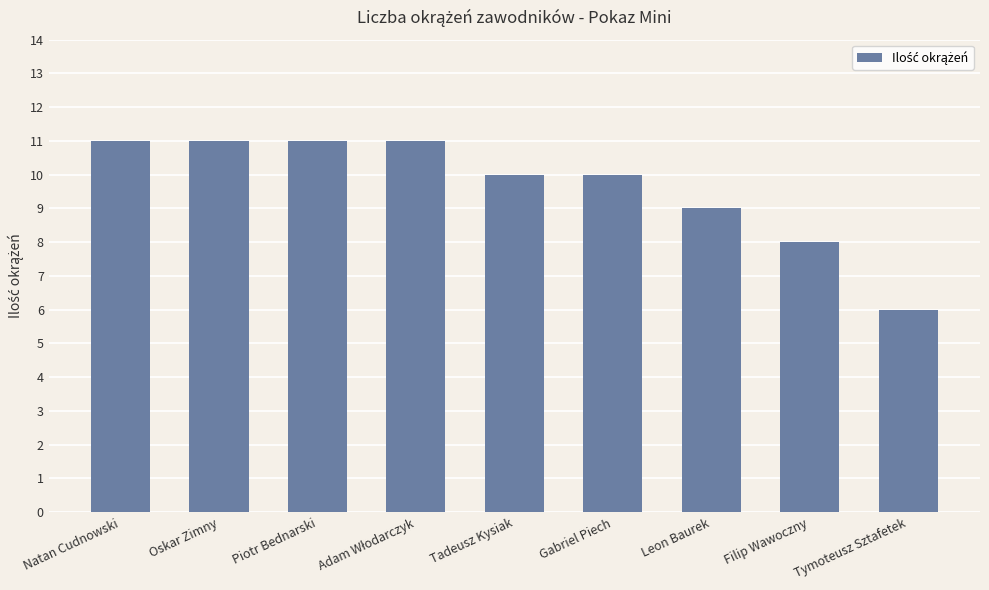

What is the ratio of the value at Piotr Bednarski to the value at Oskar Zimny?

1.0